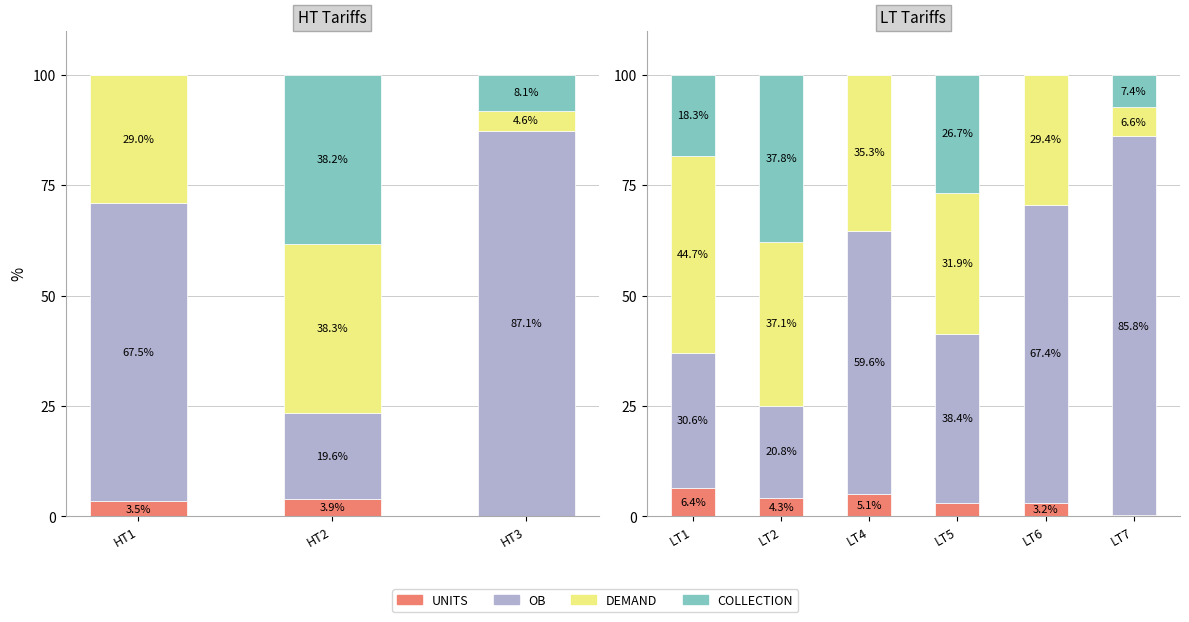

Which series has the largest total across all categories?

OB